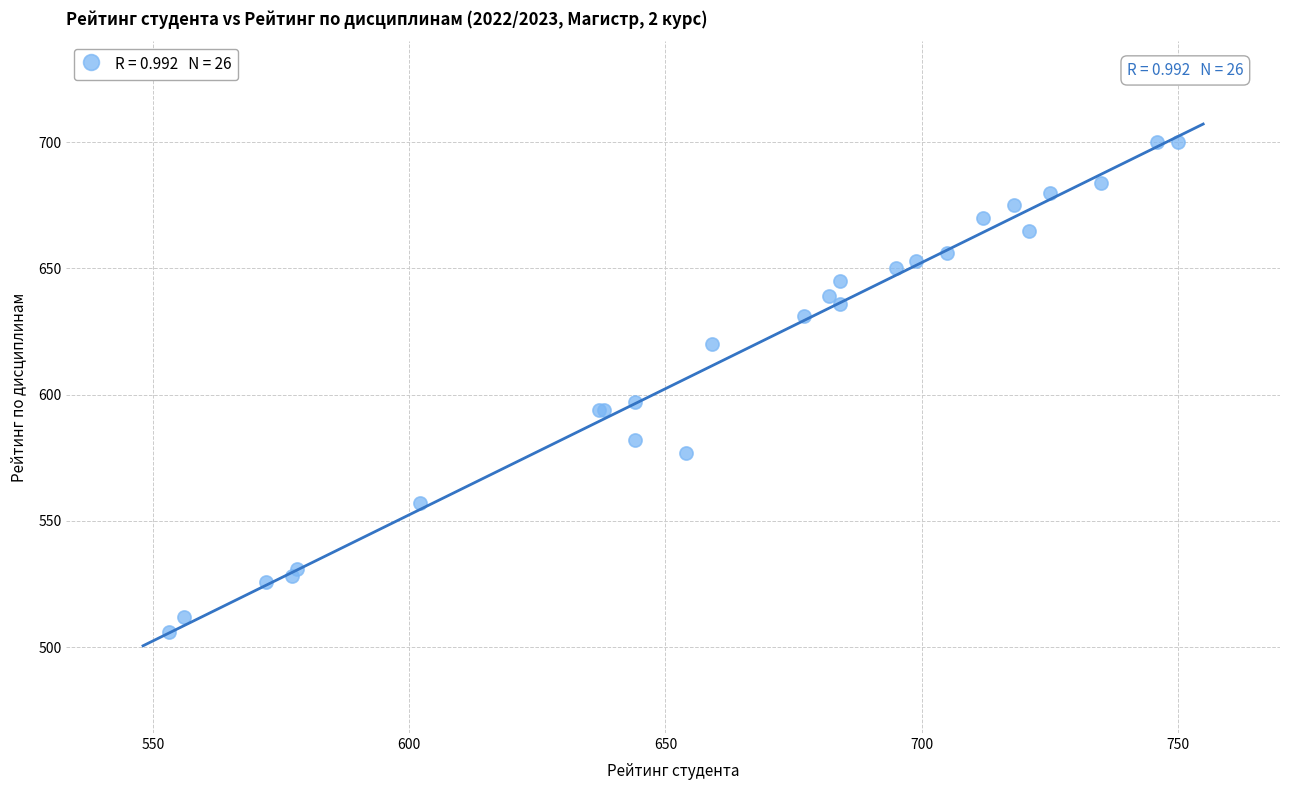

What Y value in the scatter plot is closest to 603?

597